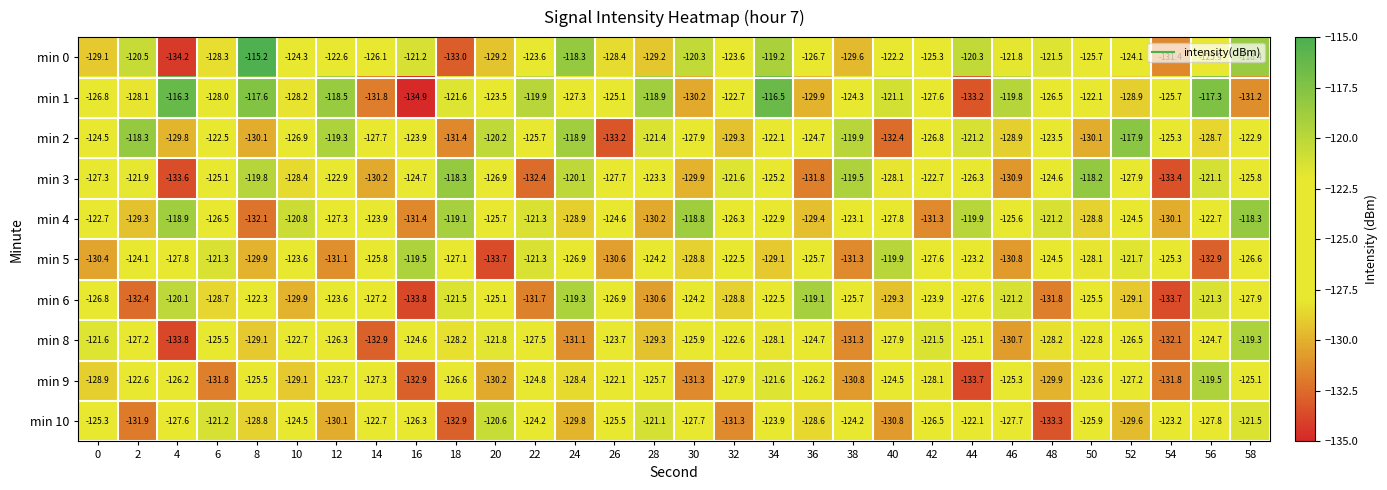

What is the total value across all series at 18?

-1259.7